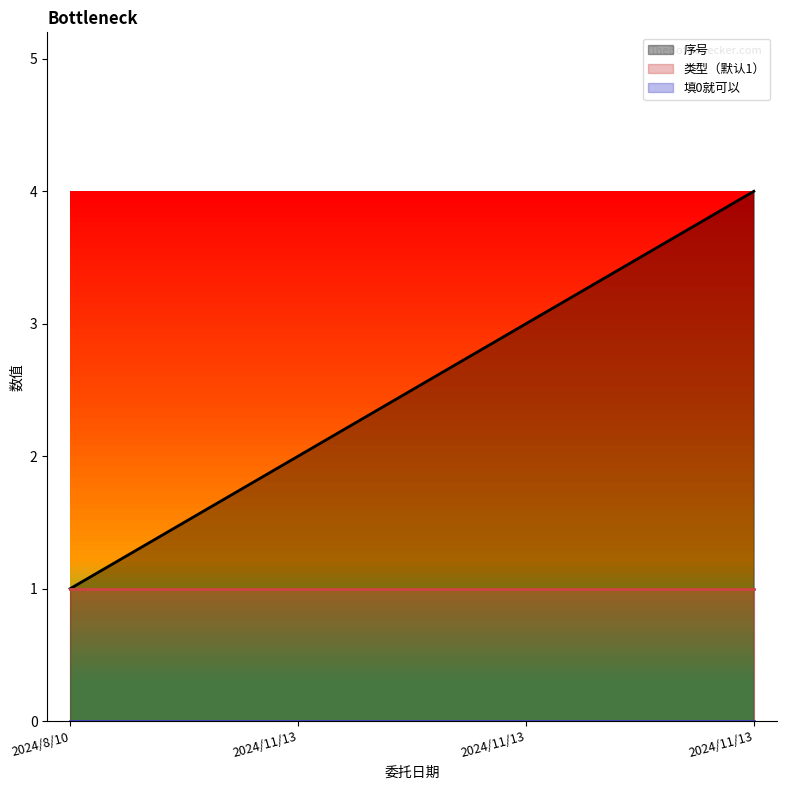

True or false: 序号 and 类型（默认1） cross at least once.

False